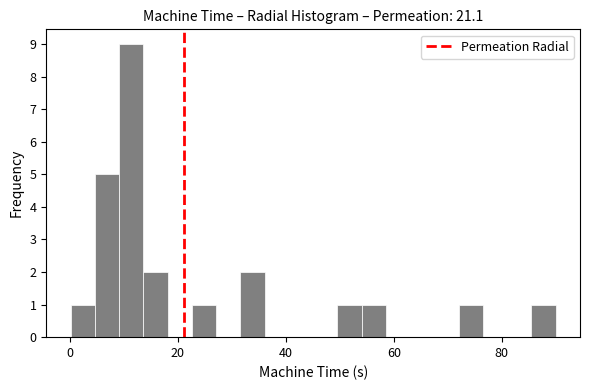

Around what value on the x-axis is the tallest bar? Give the approximate position of its centre, as read against the axis.

12